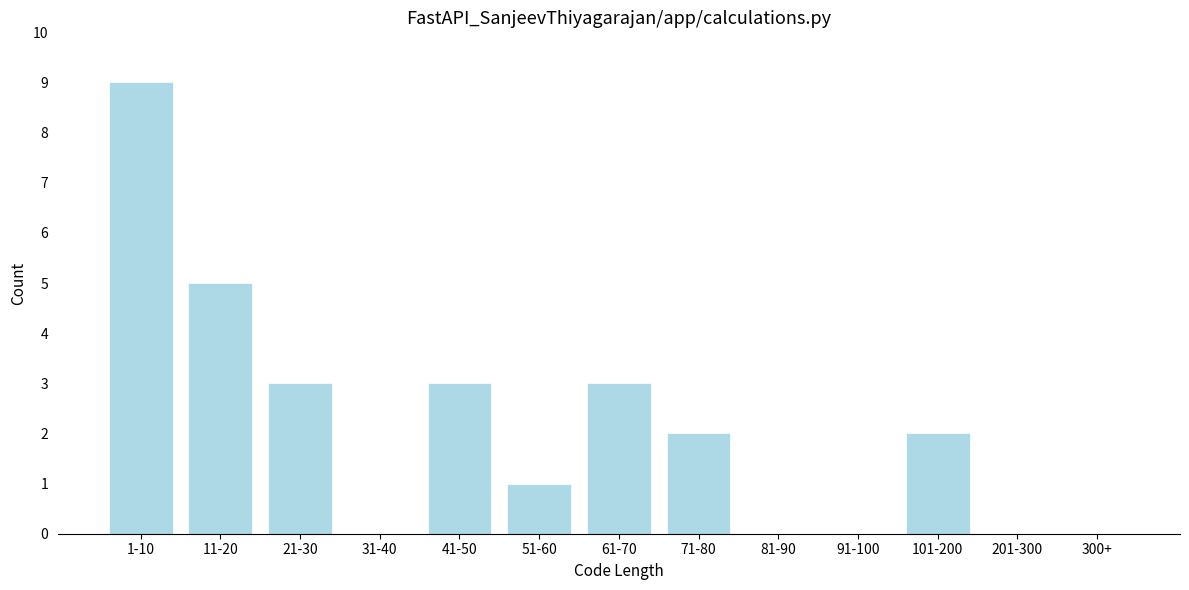

Reading left to right, list all the values displayed in this chart.

1-10=9	11-20=5	21-30=3	31-40=0	41-50=3	51-60=1	61-70=3	71-80=2	81-90=0	91-100=0	101-200=2	201-300=0	300+=0